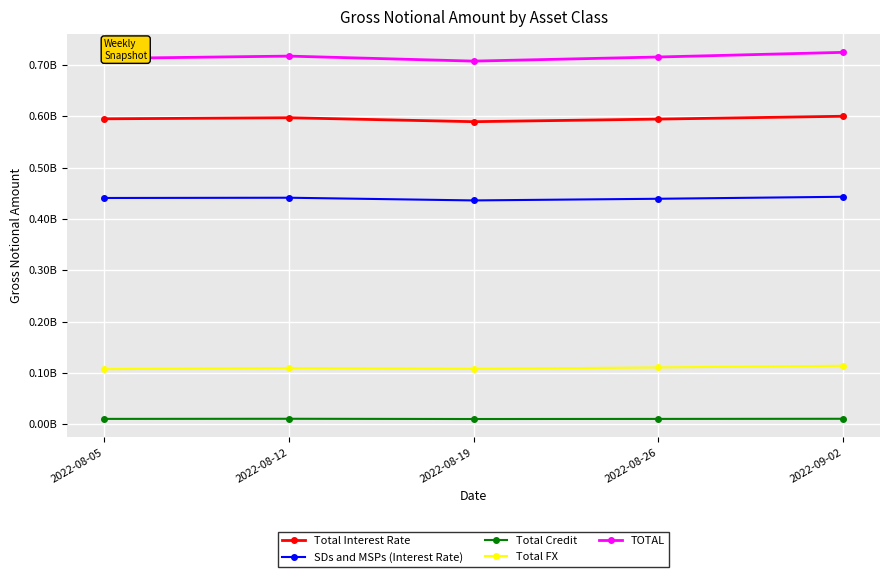

What are all the series names shown in the legend?

Total Interest Rate, SDs and MSPs (Interest Rate), Total Credit, Total FX, TOTAL